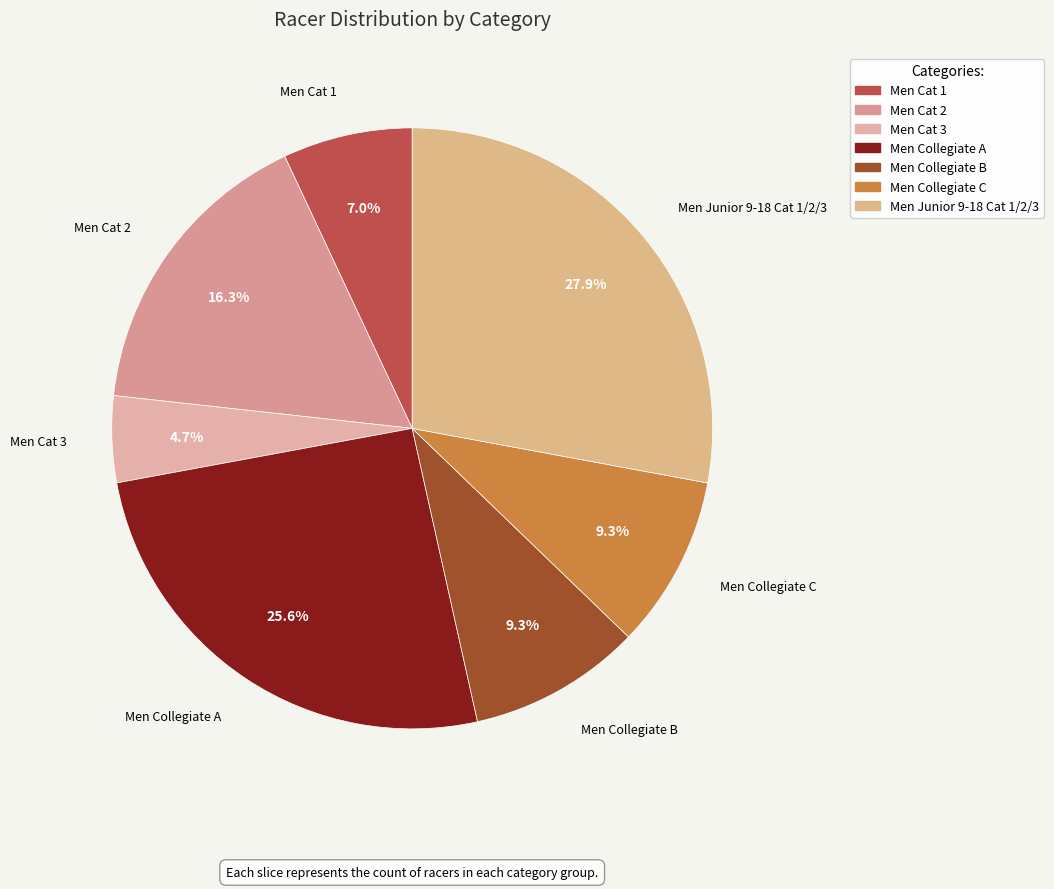

Between Men Collegiate C and Men Junior 9-18 Cat 1/2/3, which is larger?

Men Junior 9-18 Cat 1/2/3